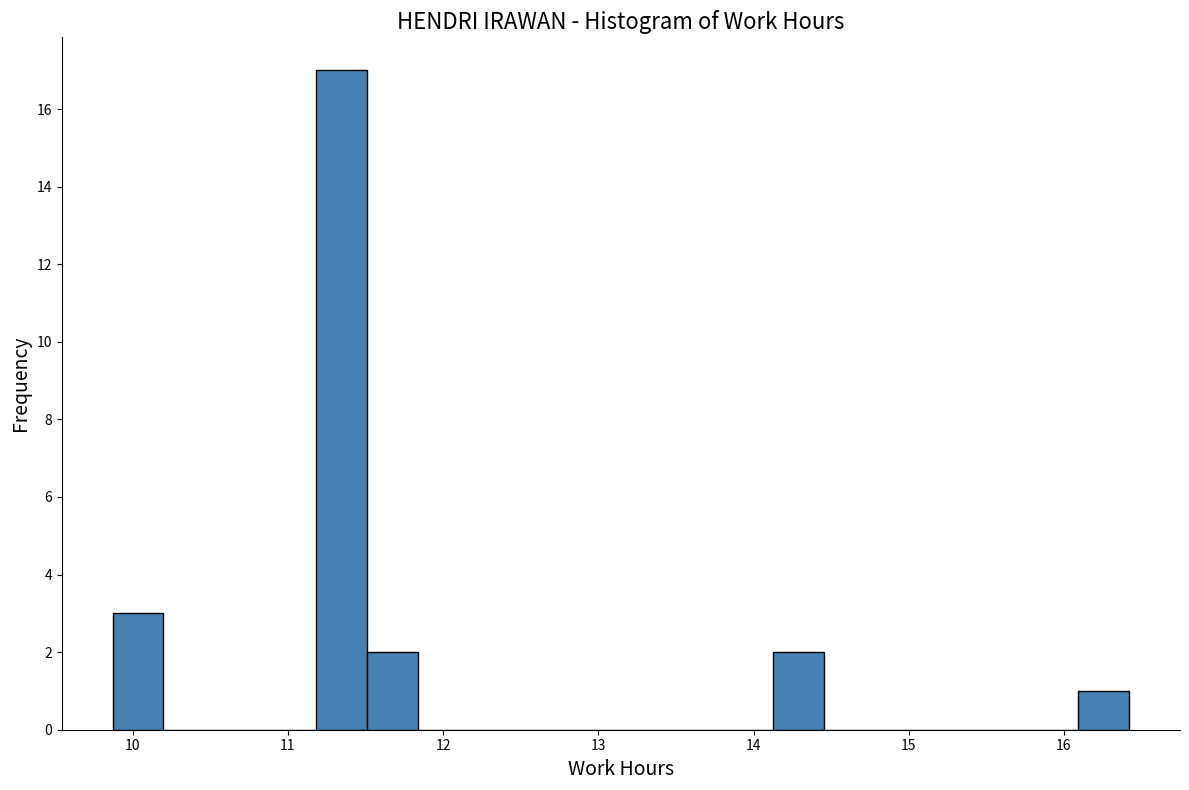

Read against the x-axis, roughly where is the centre of the tallest bar?

11.3